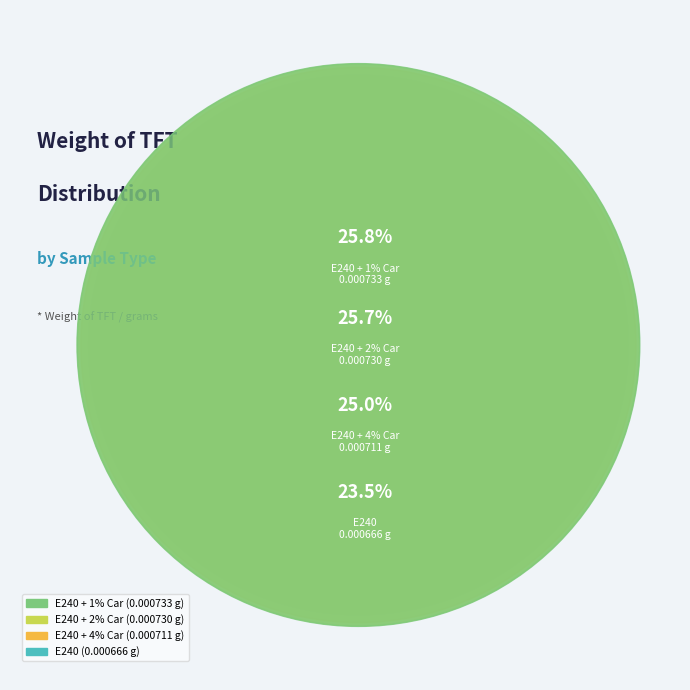

Is it true that E240 + 4% Car is 25% of the pie?

True